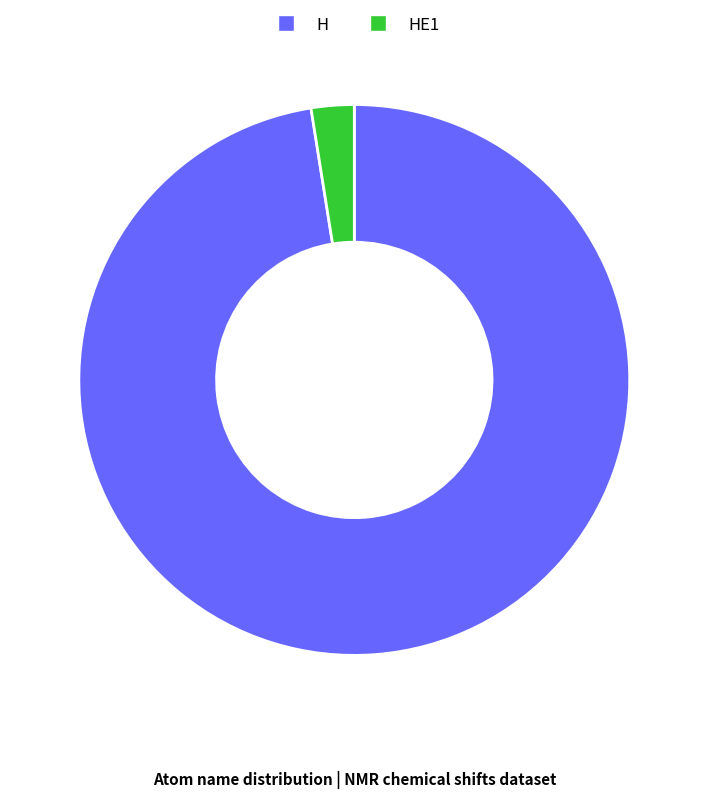

Between H and HE1, which is larger?

H